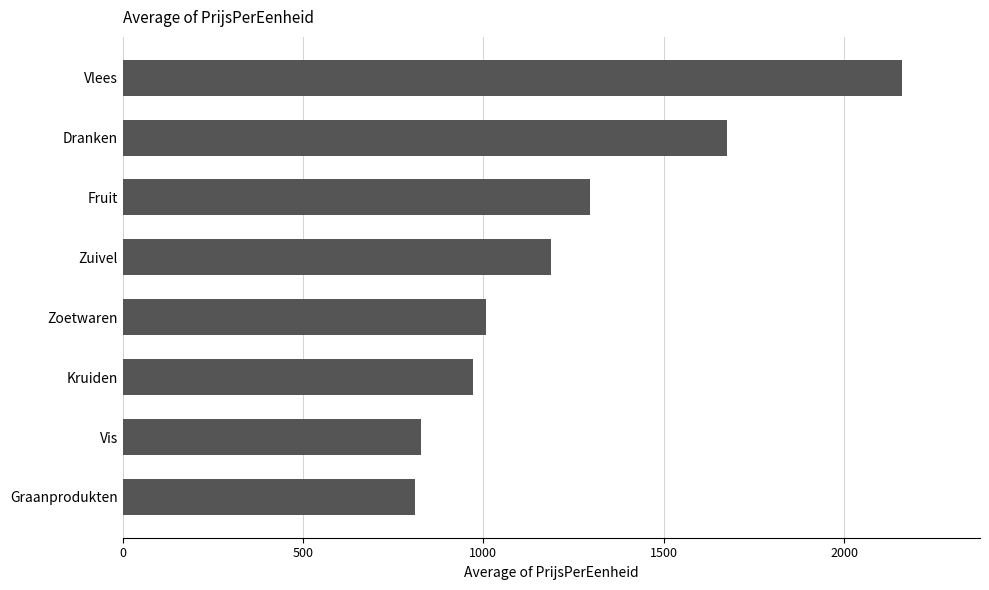

Between Vis and Kruiden, which is larger?

Kruiden